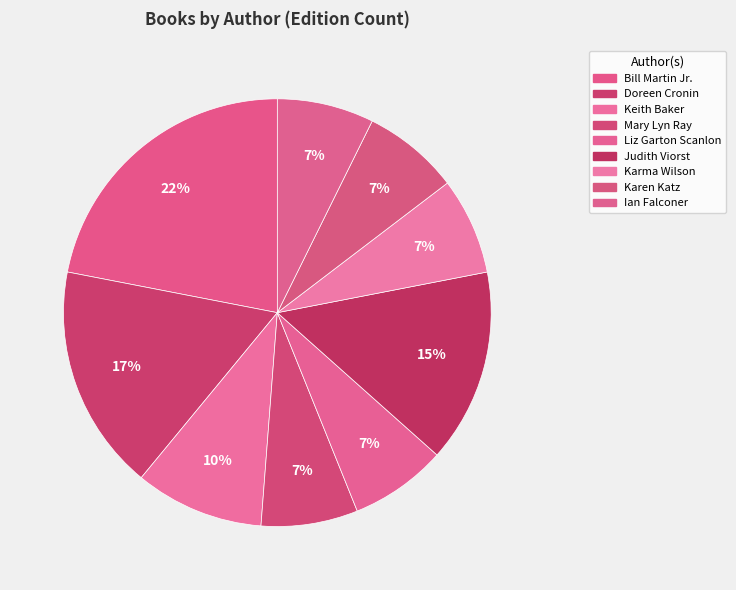

To the nearest percent, what percentage of the pie is Judith Viorst?

15%